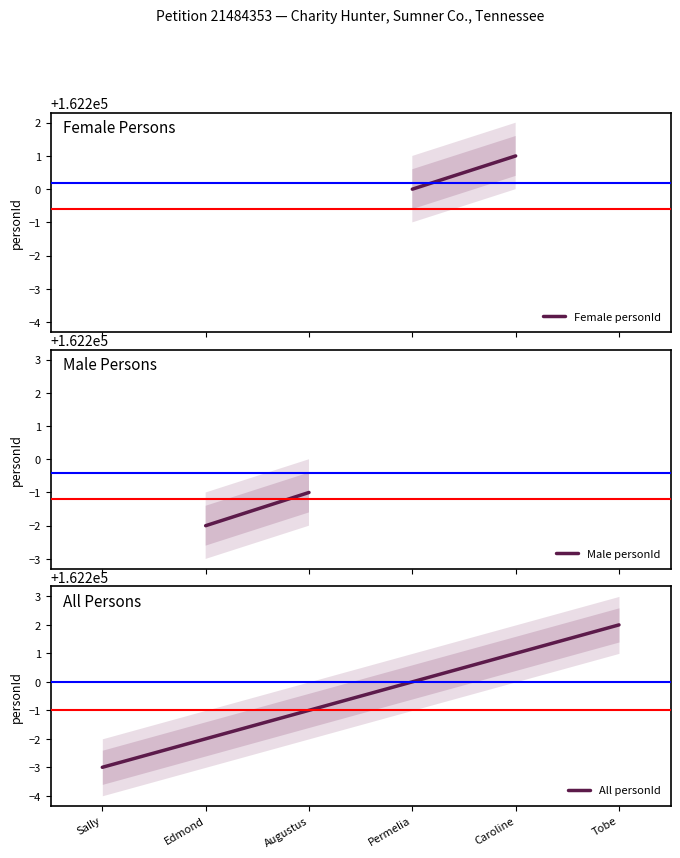

The value of All personId at Augustus is 230081. True or false?

False